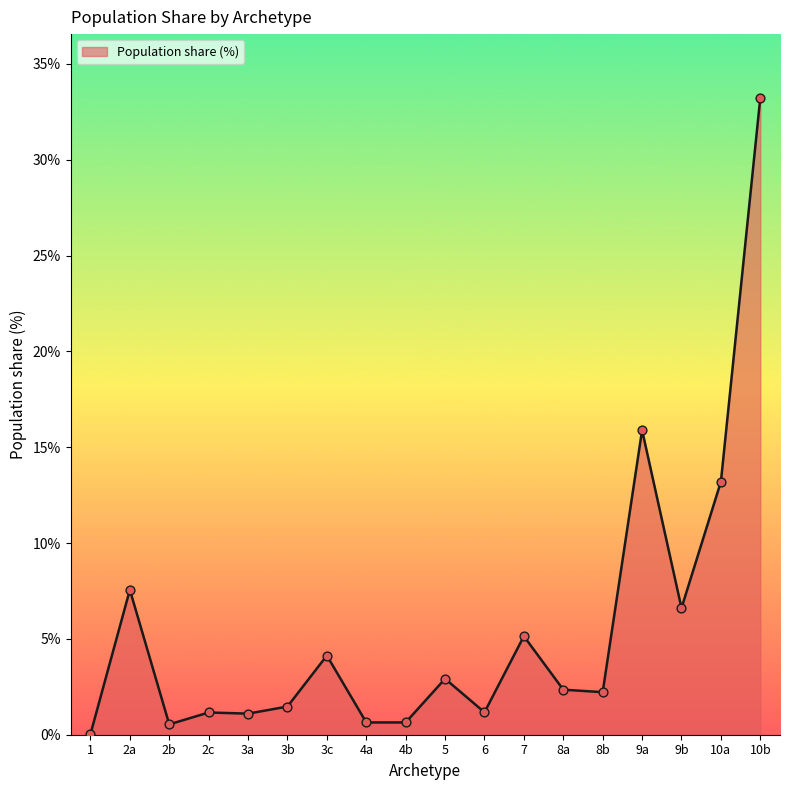

Between 8b and 2a, which is larger?

2a